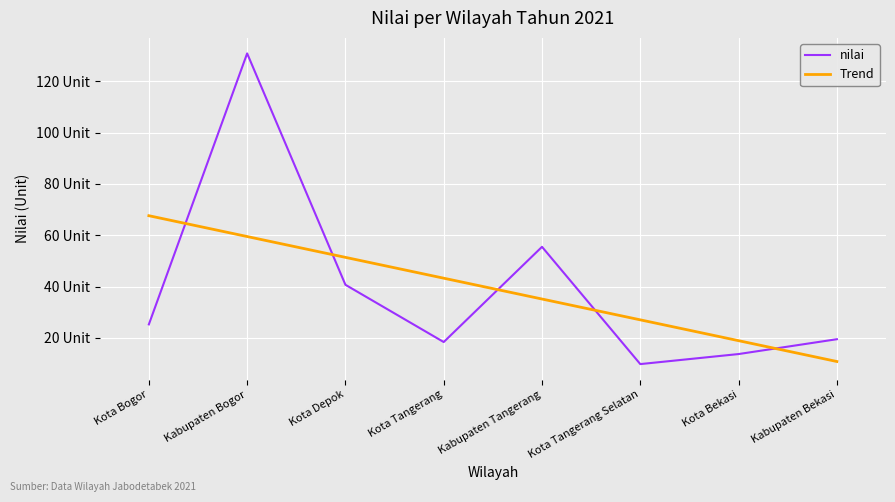

Rank the series by their maximum value, from highest to lowest.

nilai, Trend